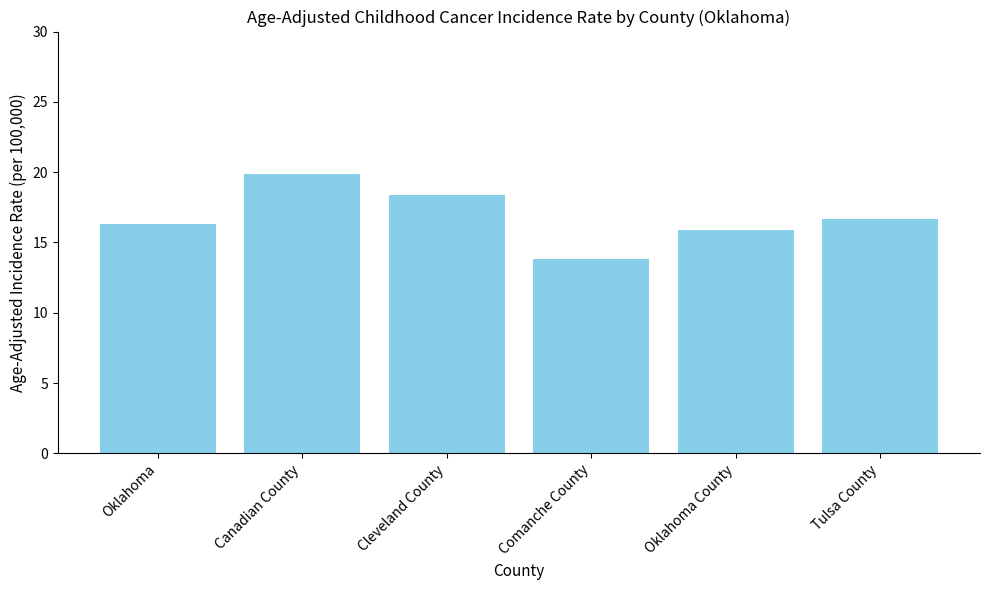

What is the approximate value at Oklahoma County?

15.9